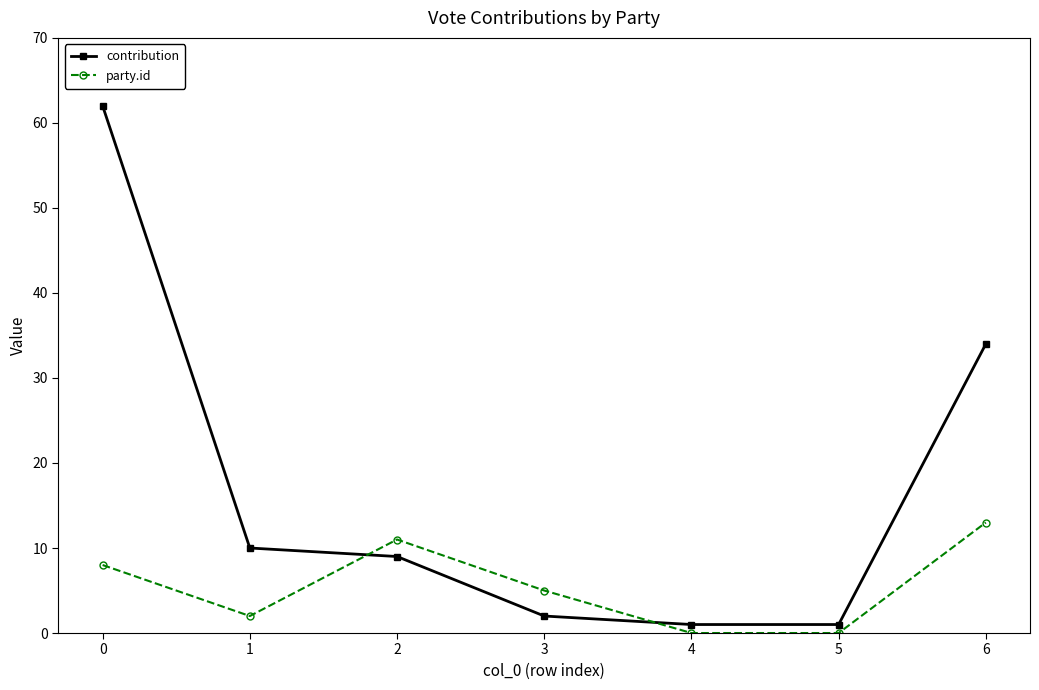

How many data points in contribution are less than 9?

3